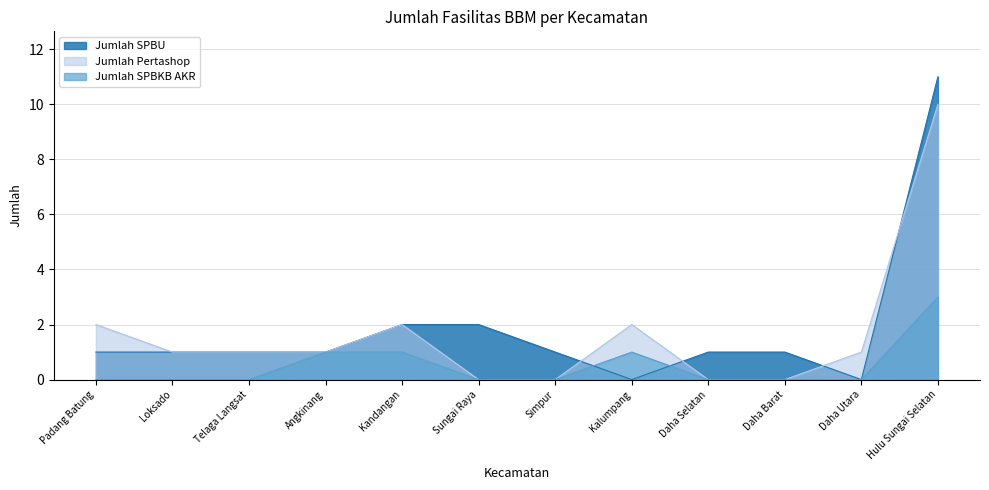

What is the approximate value of Jumlah SPBKB AKR at Angkinang?

1